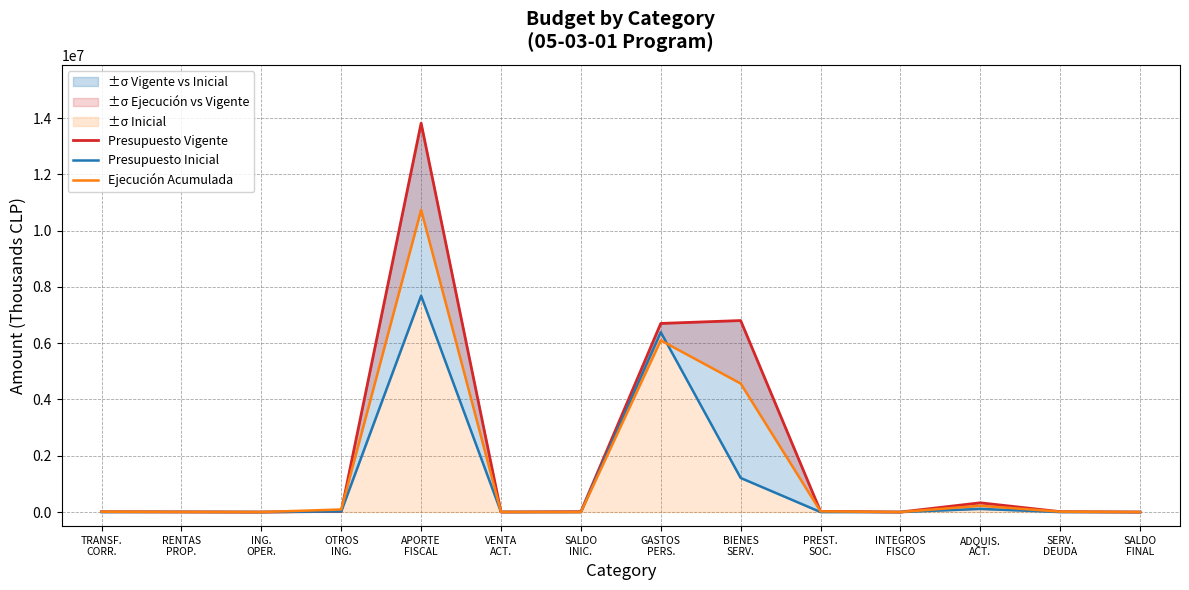

Which category has the highest value in the Ejecución Acumulada series?

APORTE
FISCAL